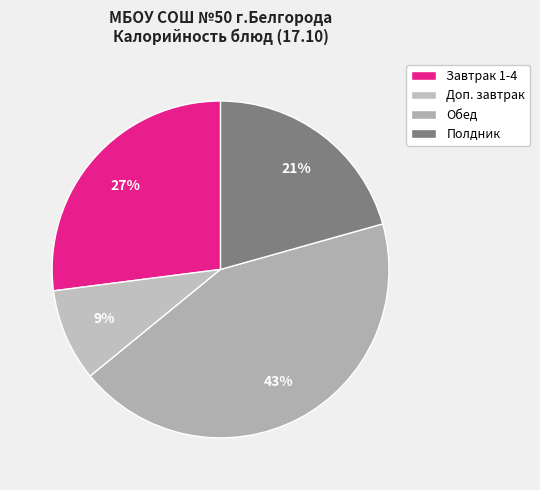

How many slices are in this pie chart?

4